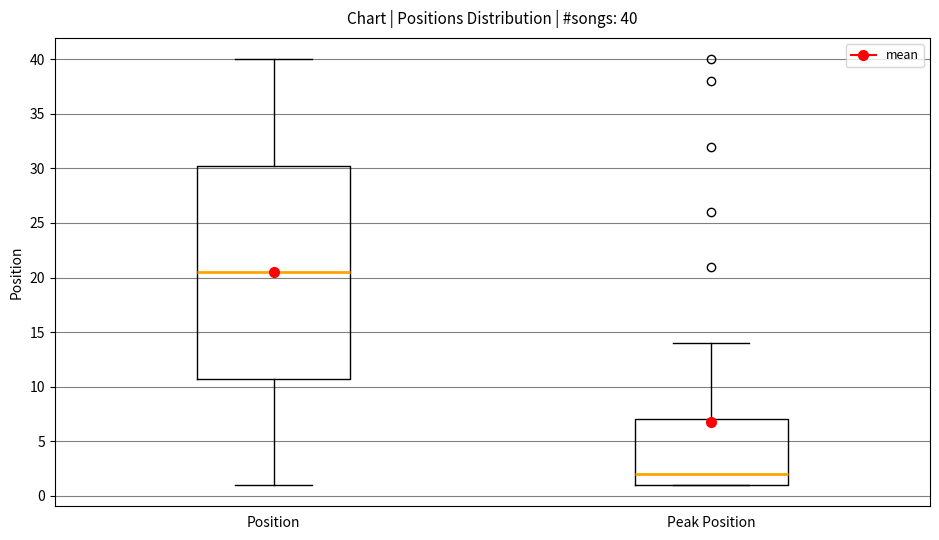

Which box's median line is the highest?

Position